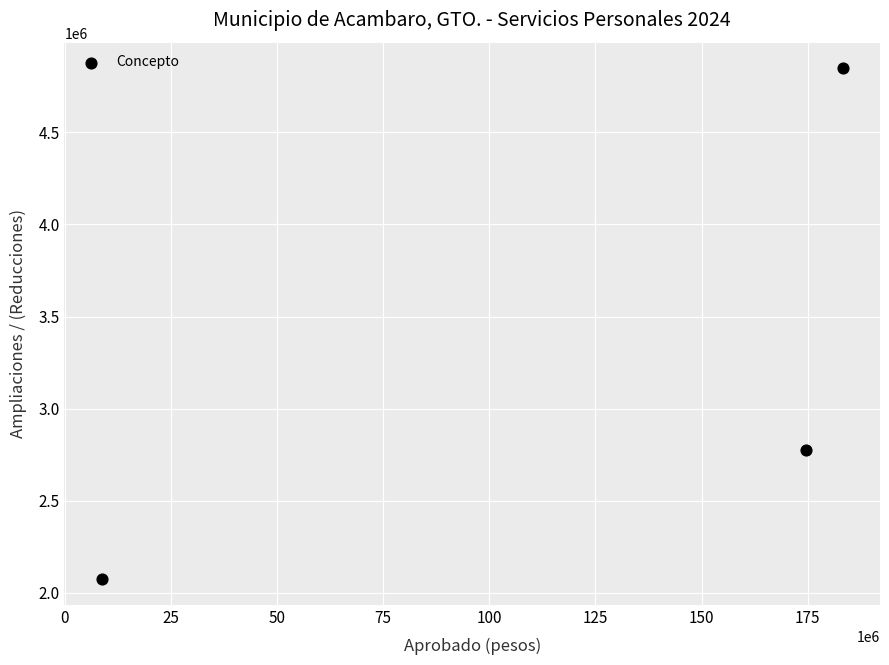

What Y value in the scatter plot is closest to 3460889?

2775392.6